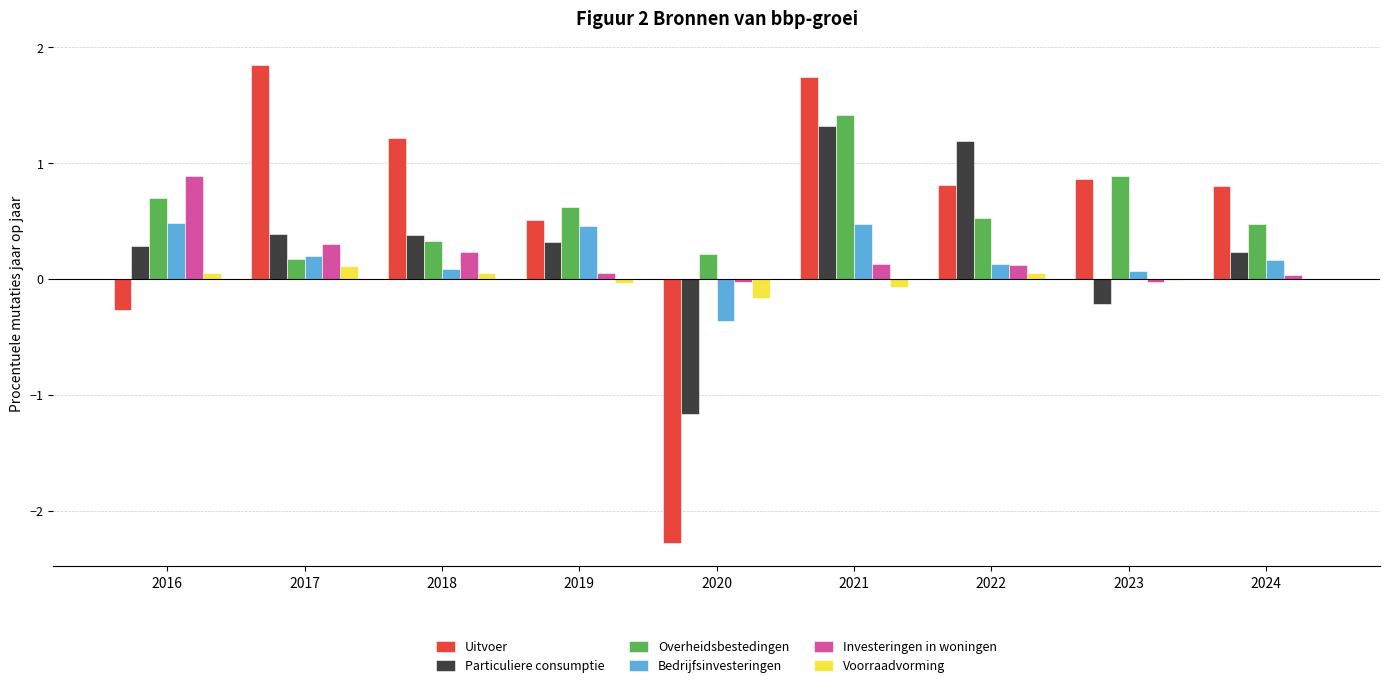

How many categories are shown in the chart?

9